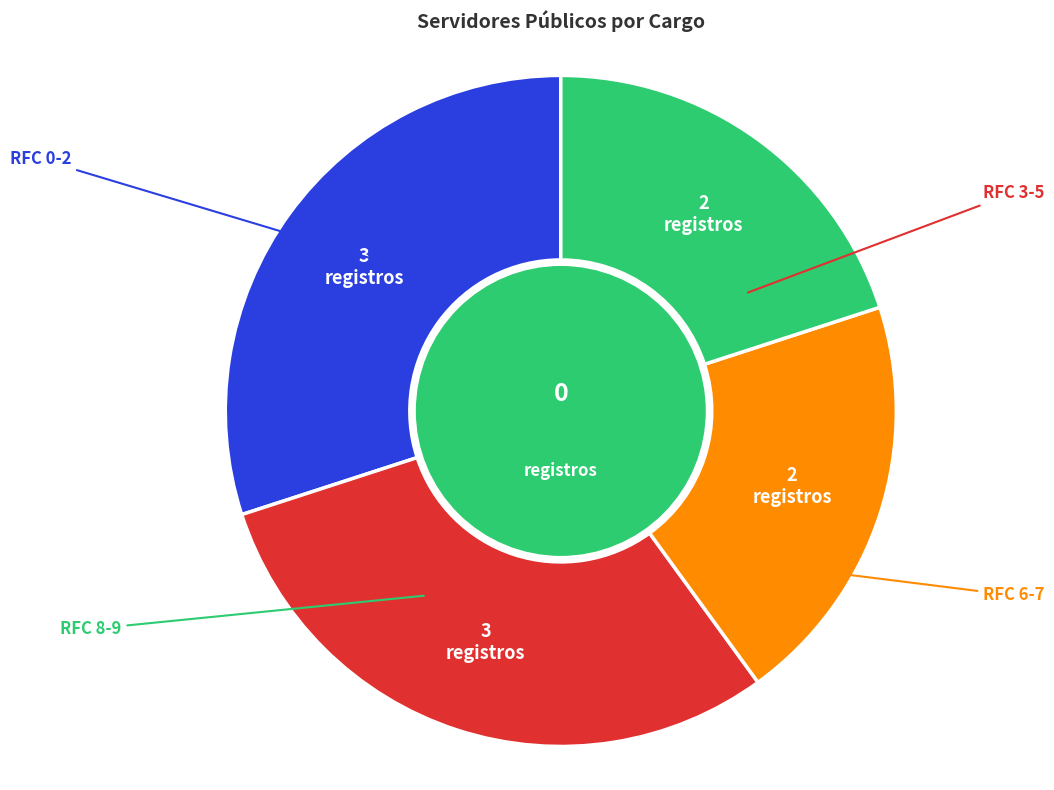

To the nearest percent, what is the average slice percentage?

25%